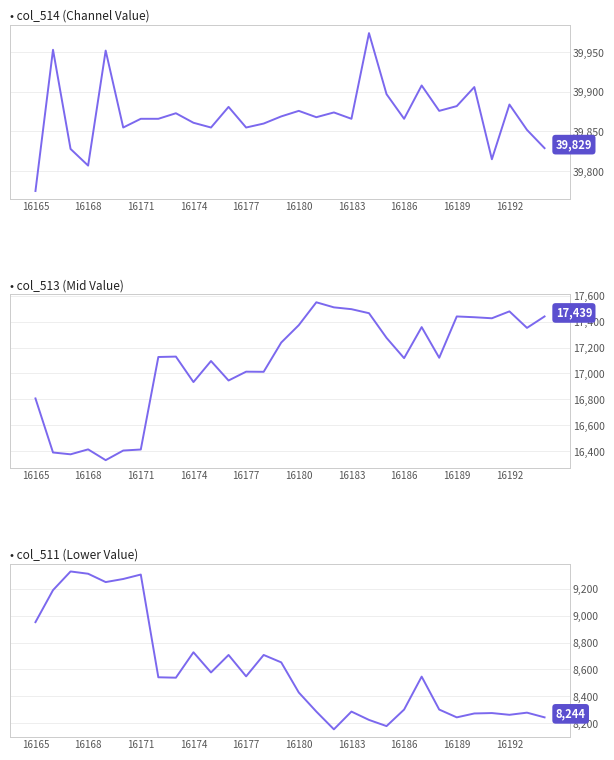

What is the greatest value displayed?

39974